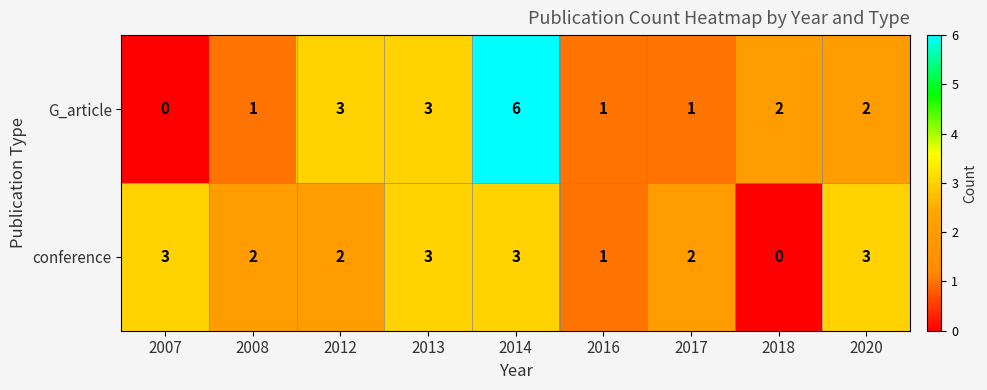

Reading left to right, transcribe all the data shown in this chart.

G_article: 0	1	3	3	6	1	1	2	2
conference: 3	2	2	3	3	1	2	0	3